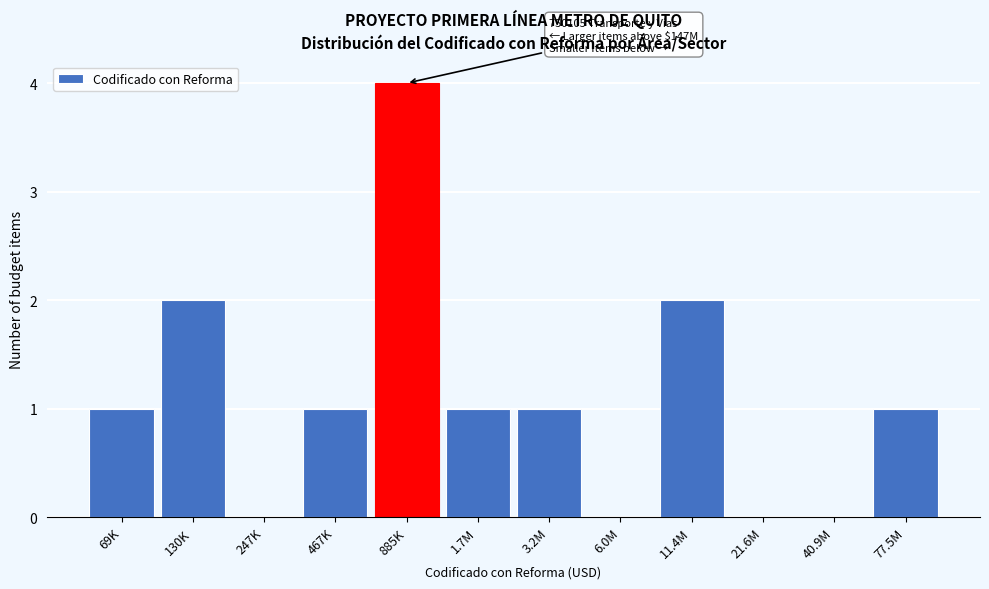

Reading left to right, extract all data points from this chart.

69K=1	130K=2	247K=0	467K=1	885K=4	1.7M=1	3.2M=1	6.0M=0	11.4M=2	21.6M=0	40.9M=0	77.5M=1